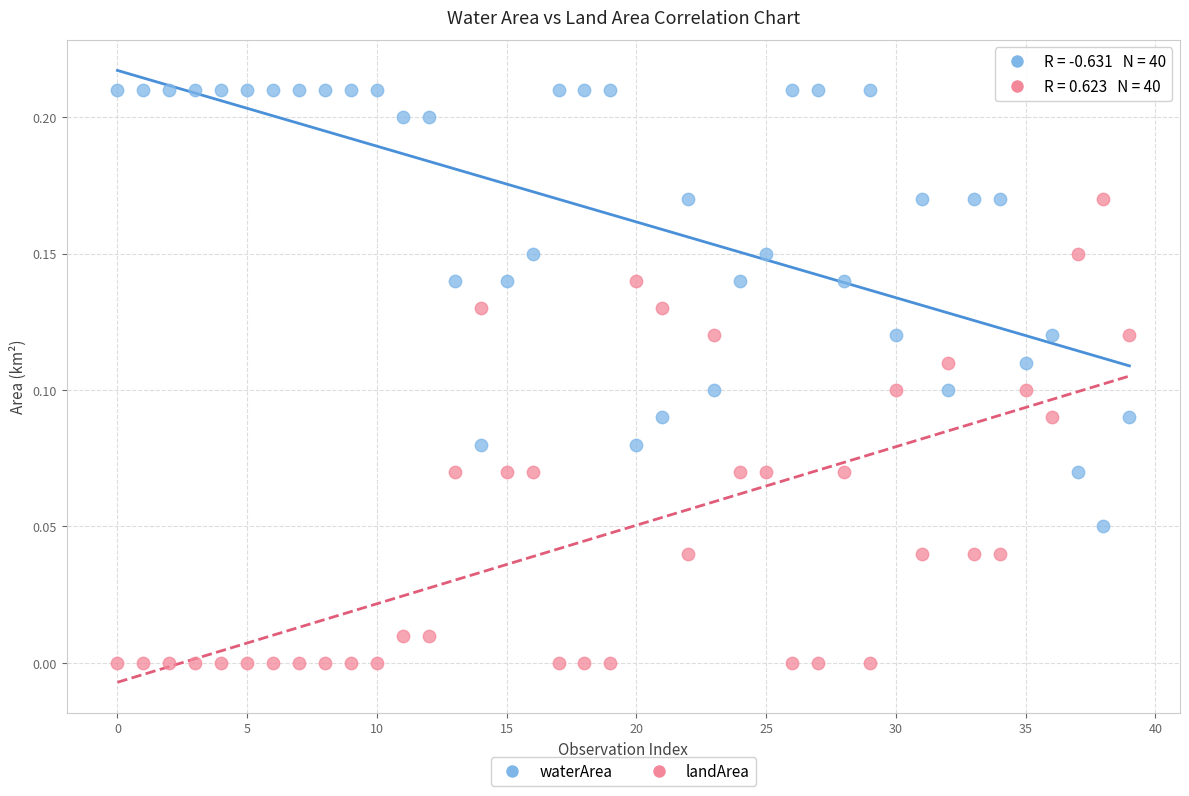

Which series contains the highest Y value?

waterArea